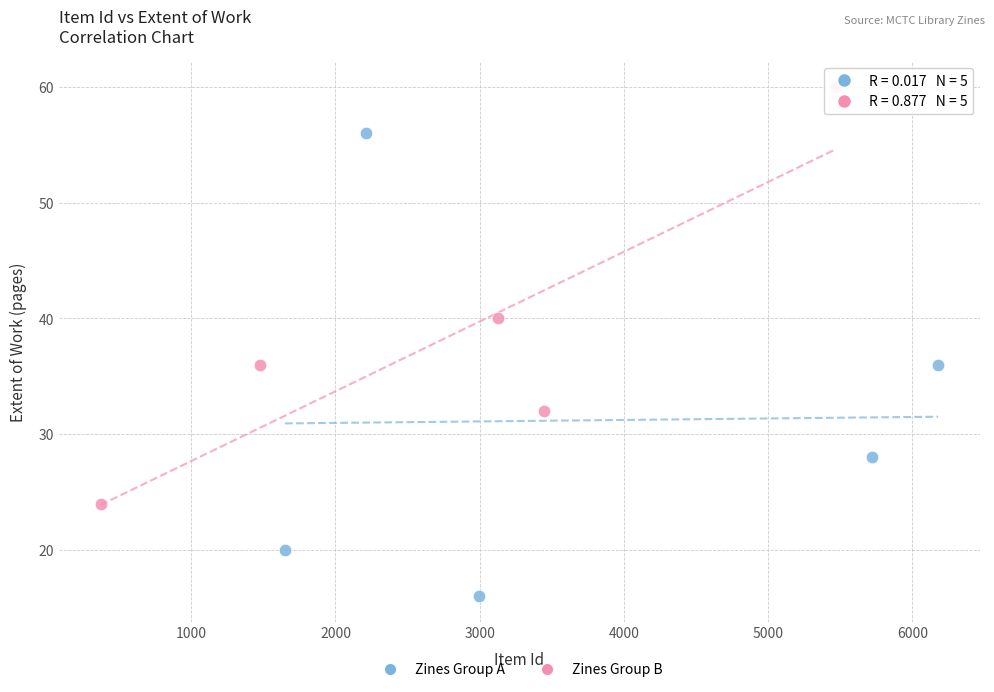

Which series reaches the minimum Y coordinate?

Zines Group A